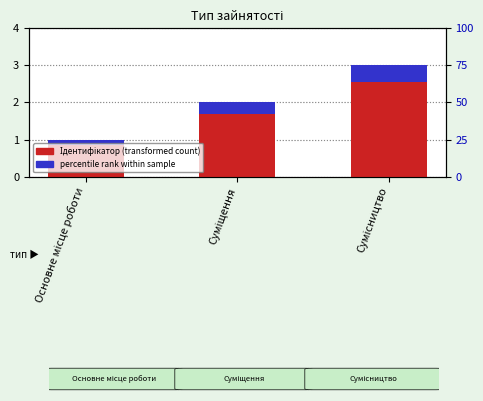

What is the label of the 2nd bar from the right?

Суміщення